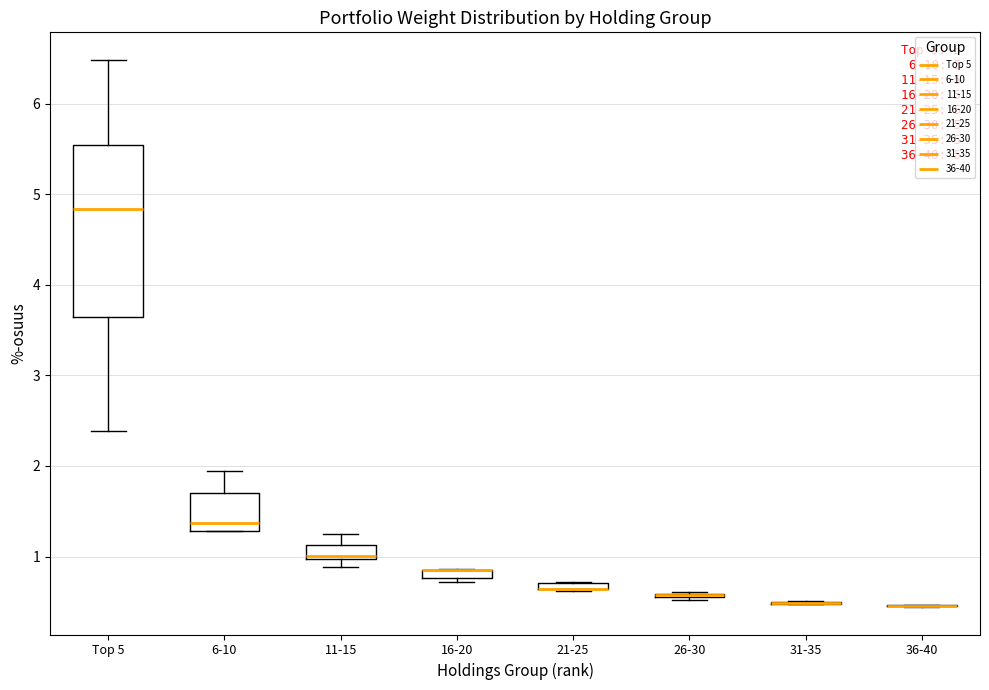

Comparing the boxes themselves (not the whiskers), which one is the tallest?

Top 5